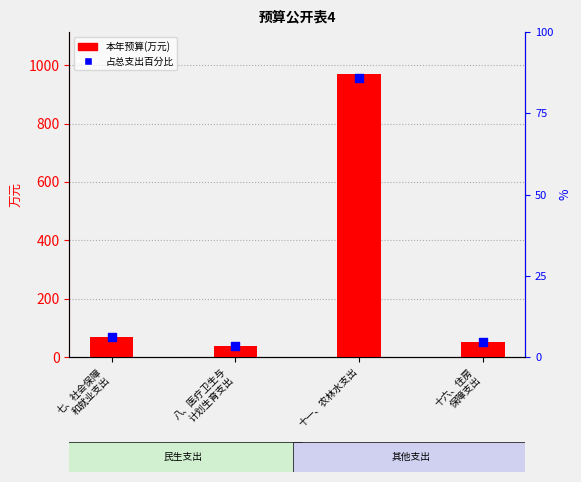

At how many categories does at least one series exceed 92?

1